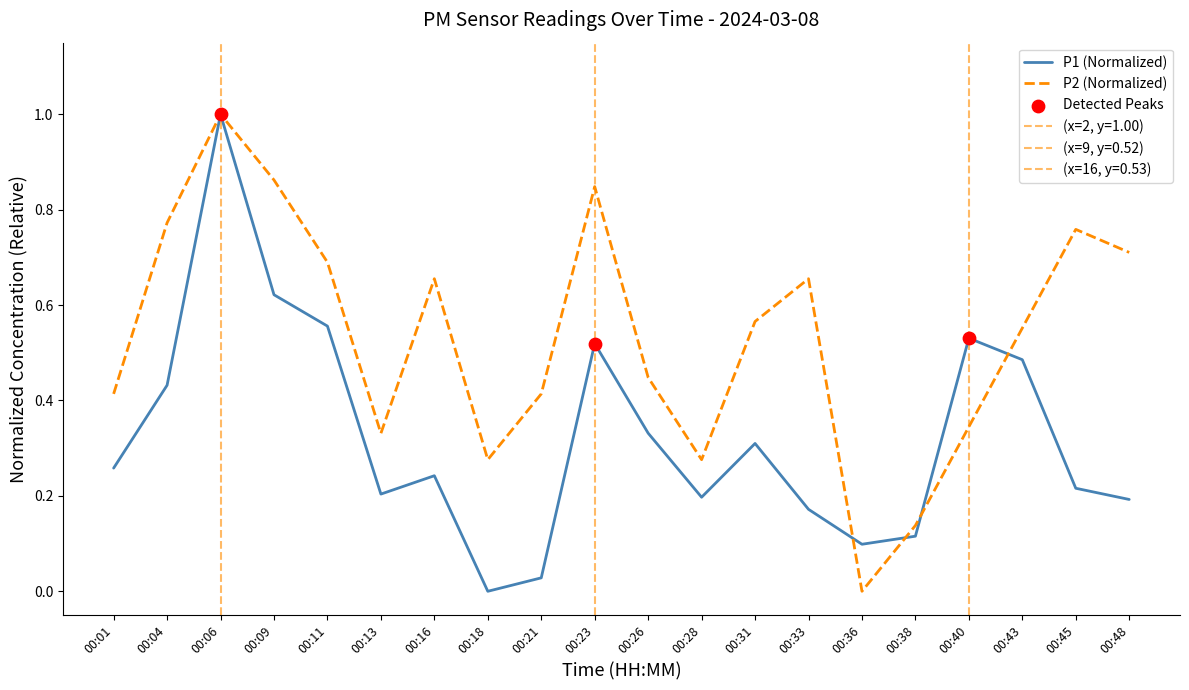

Which series has the widest spread of Y values?

P1